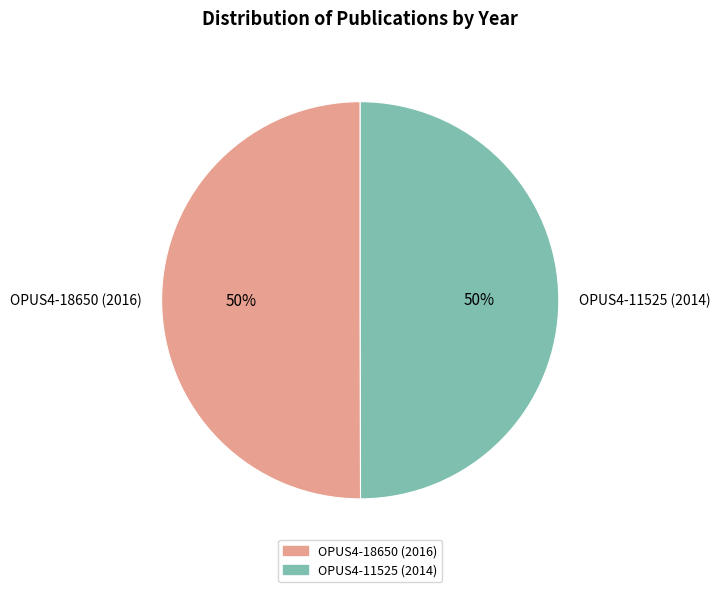

Combined, do OPUS4-18650 (2016) and OPUS4-11525 (2014) account for over 50%?

Yes